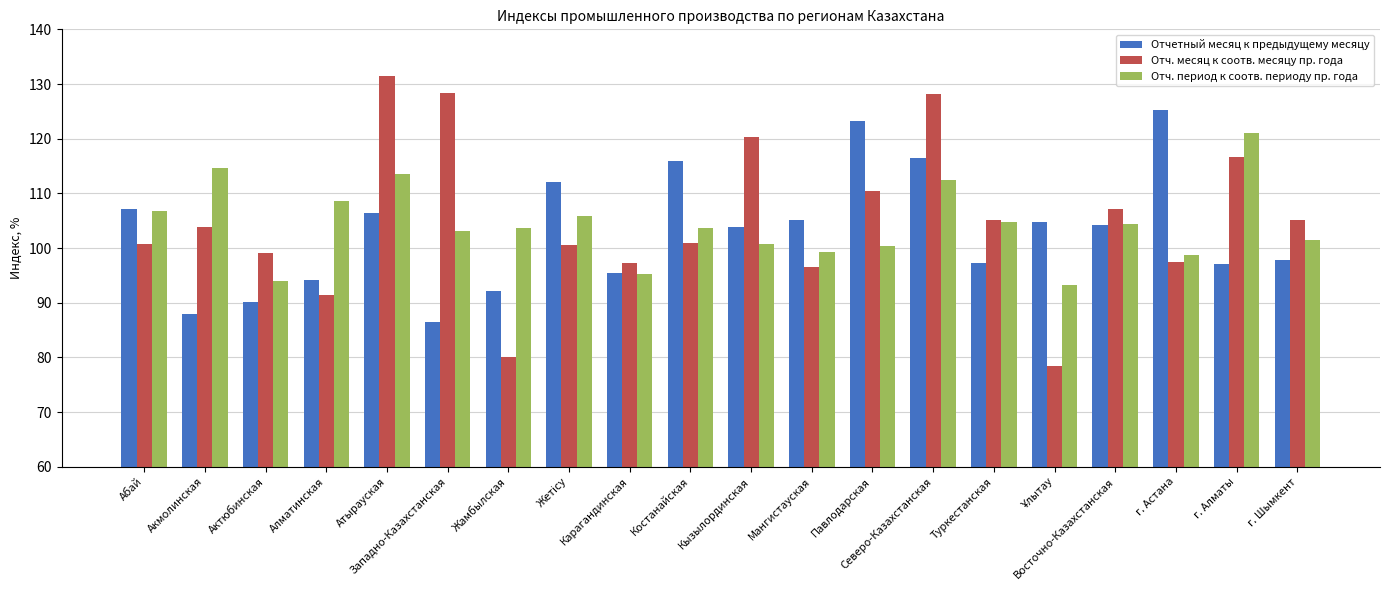

How many groups of bars are there?

20